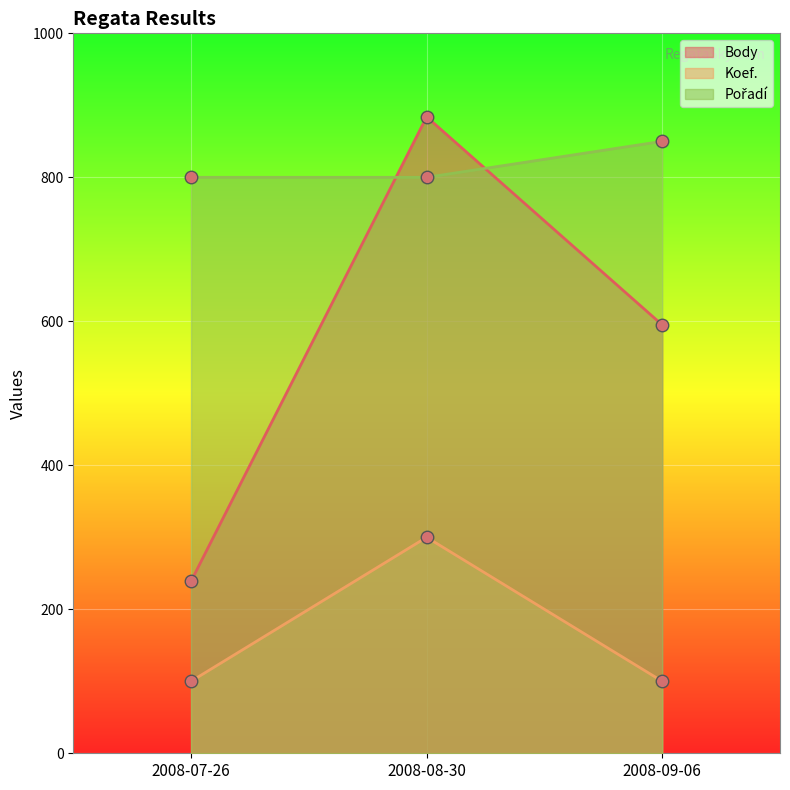

Which category has the highest value in the Pořadí series?

2008-09-06